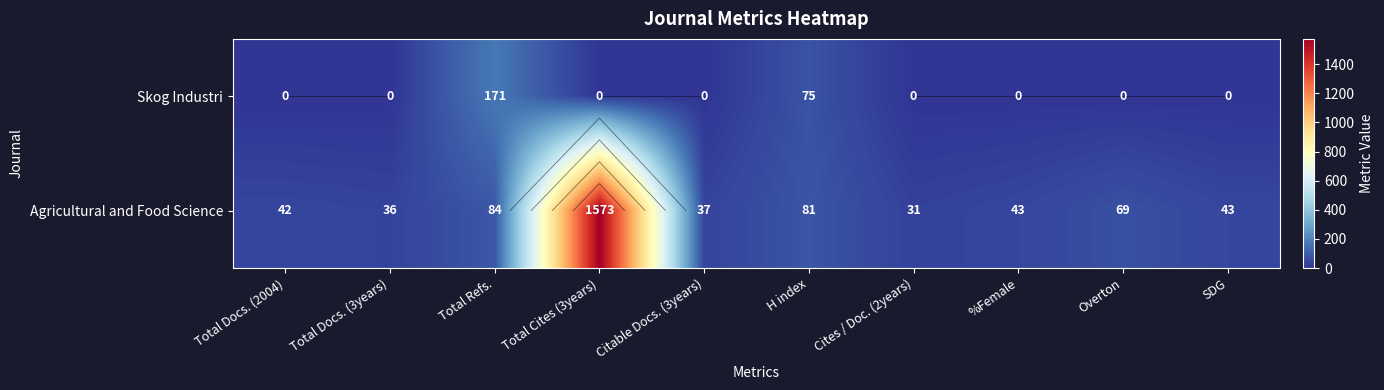

Which series has the largest total across all categories?

Agricultural and Food Science